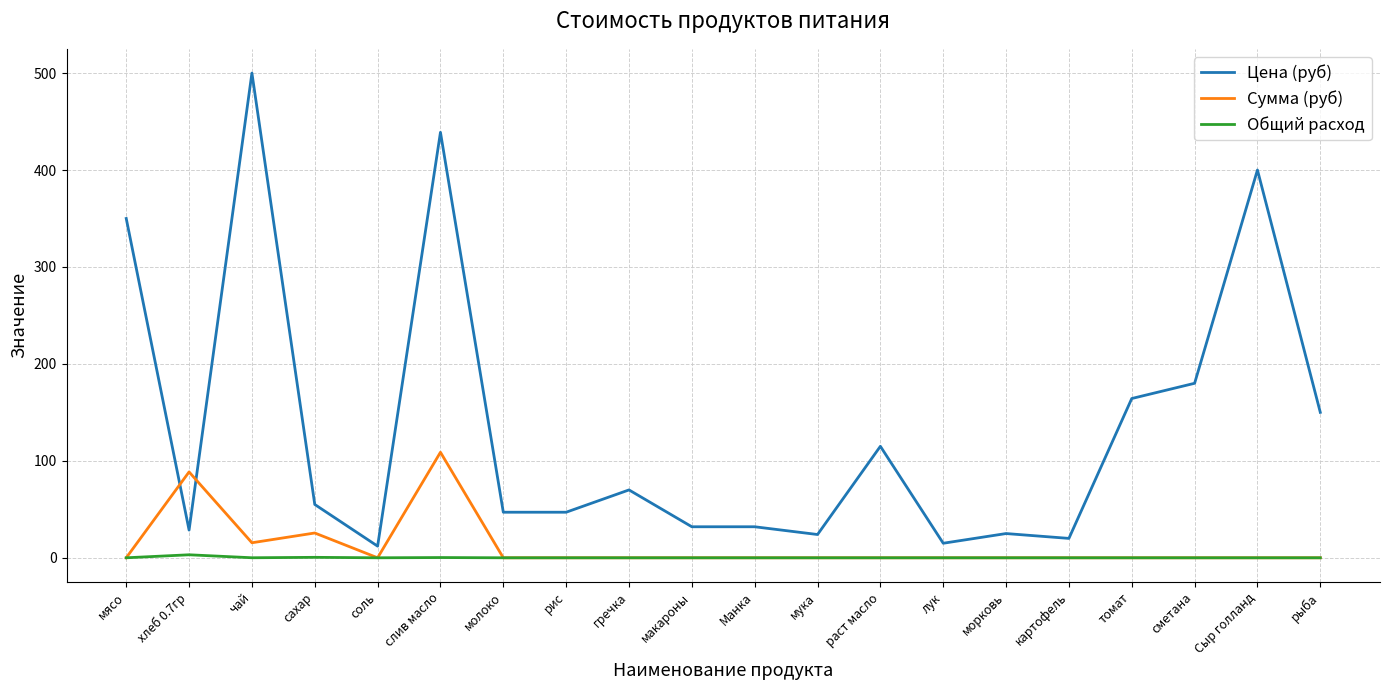

At which category is the sum across all series the highest?

слив масло